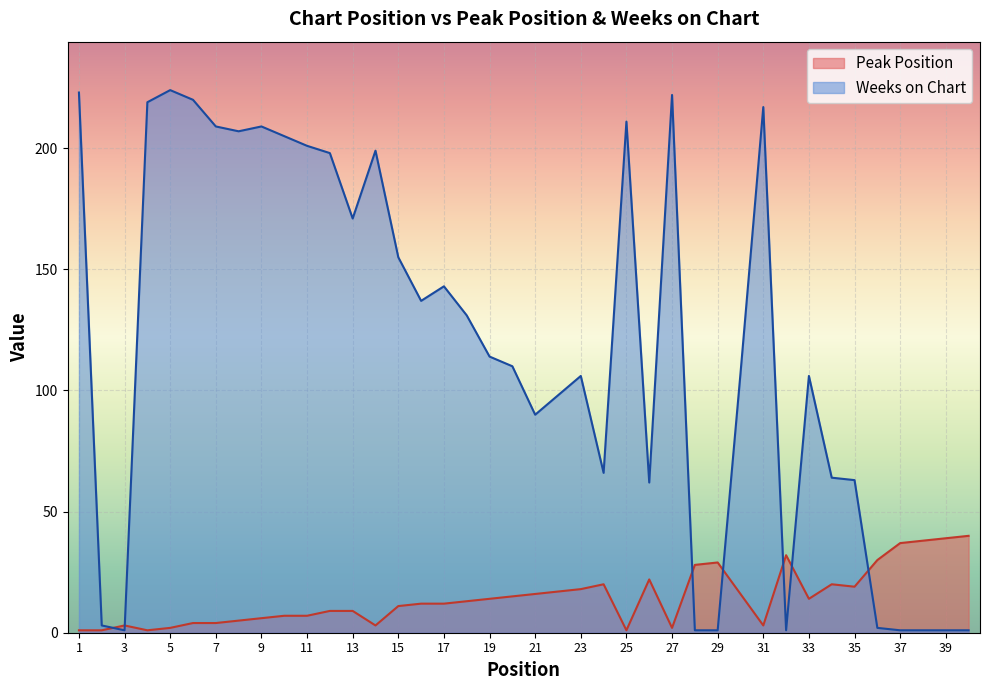

Reading left to right, transcribe all the data shown in this chart.

Peak Position: 1	1	3	1	2	4	4	5	6	7	7	9	9	3	11	12	12	13	14	15	16	17	18	20	1	22	2	28	29	16	3	32	14	20	19	30	37	38	39	40
Weeks on Chart: 223	3	1	219	224	220	209	207	209	205	201	198	171	199	155	137	143	131	114	110	90	98	106	66	211	62	222	1	1	107	217	1	106	64	63	2	1	1	1	1